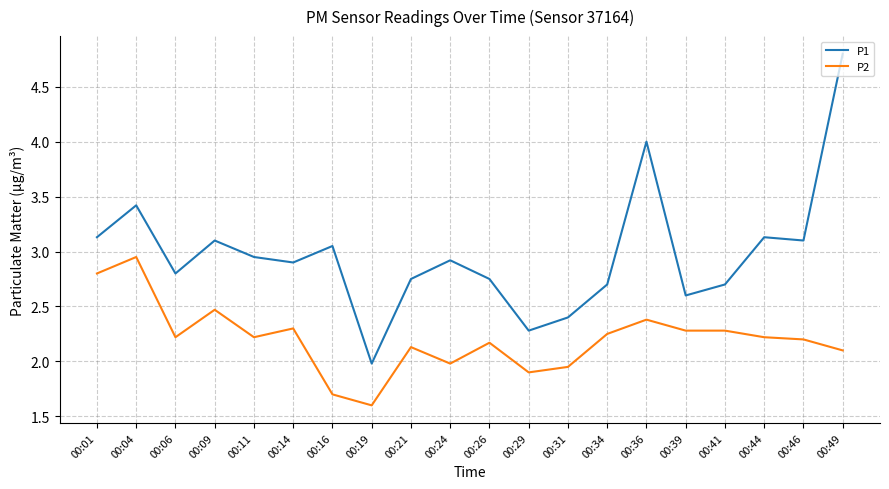

Read the P1 value at 00:01.

3.1